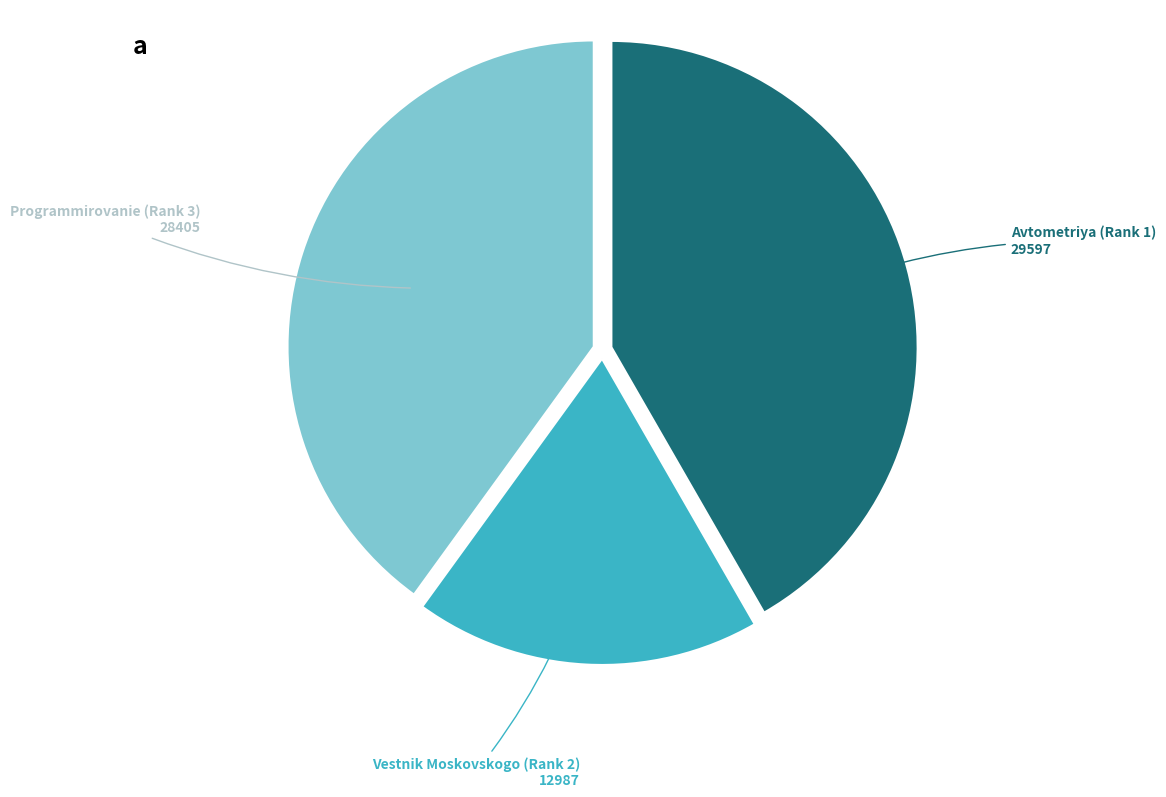

How many slices are in this pie chart?

3